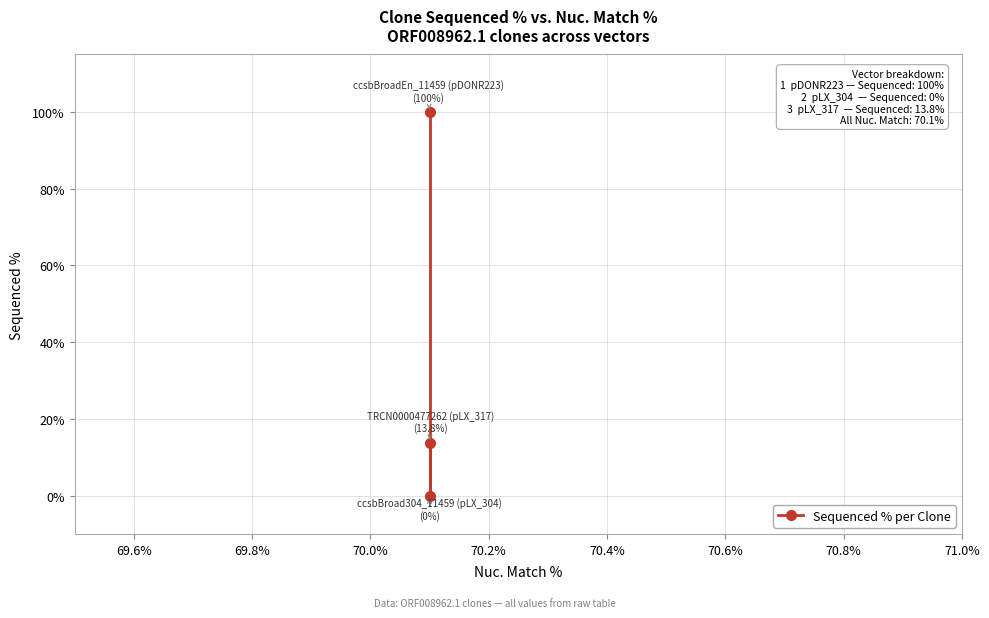

Count the number of values greater than 13.

2